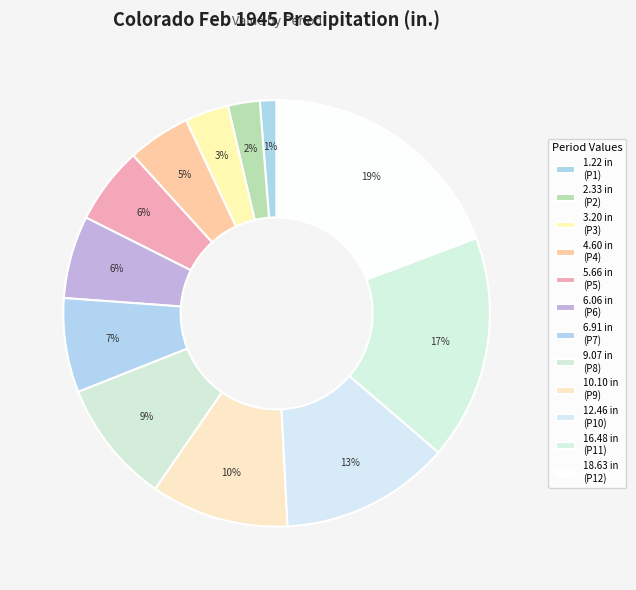

Count the number of slices in the pie.

12